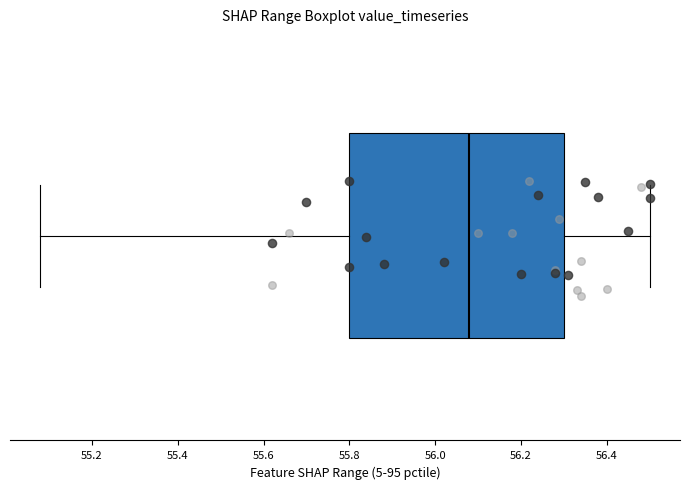

Read this box plot against the x-axis: the position of the median line, the range covered by the box, and the ends of both whiskers. The values are not printed on the chart, so give them approximately, as read against the axis.

median 56.08, box 55.80 to 56.30, whiskers 55.08 to 56.50